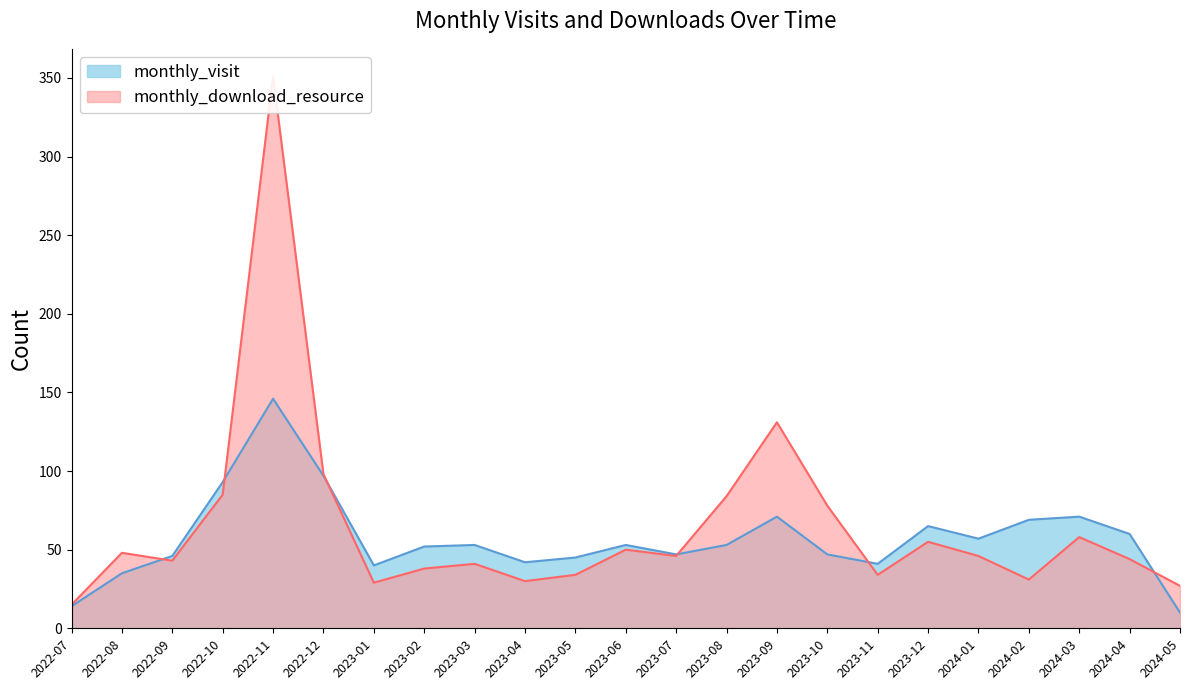

What position from the left is 2024-02?

20